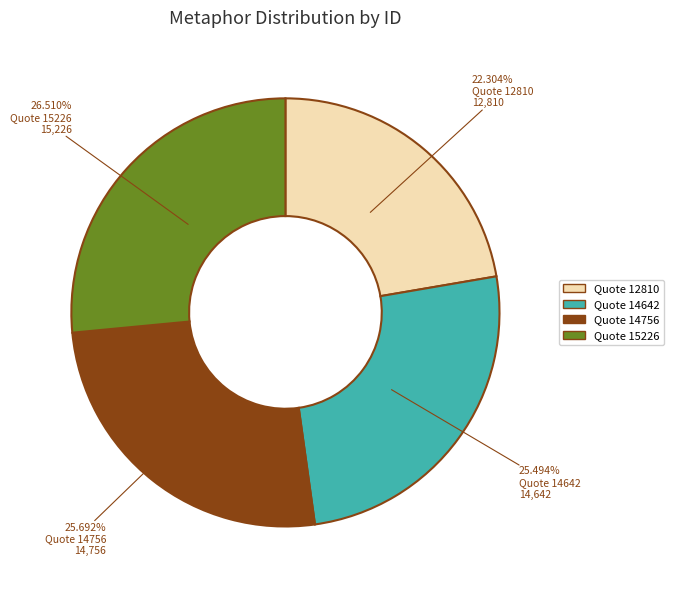

To the nearest percent, what is the difference between the largest and smallest slice percentages?

4%